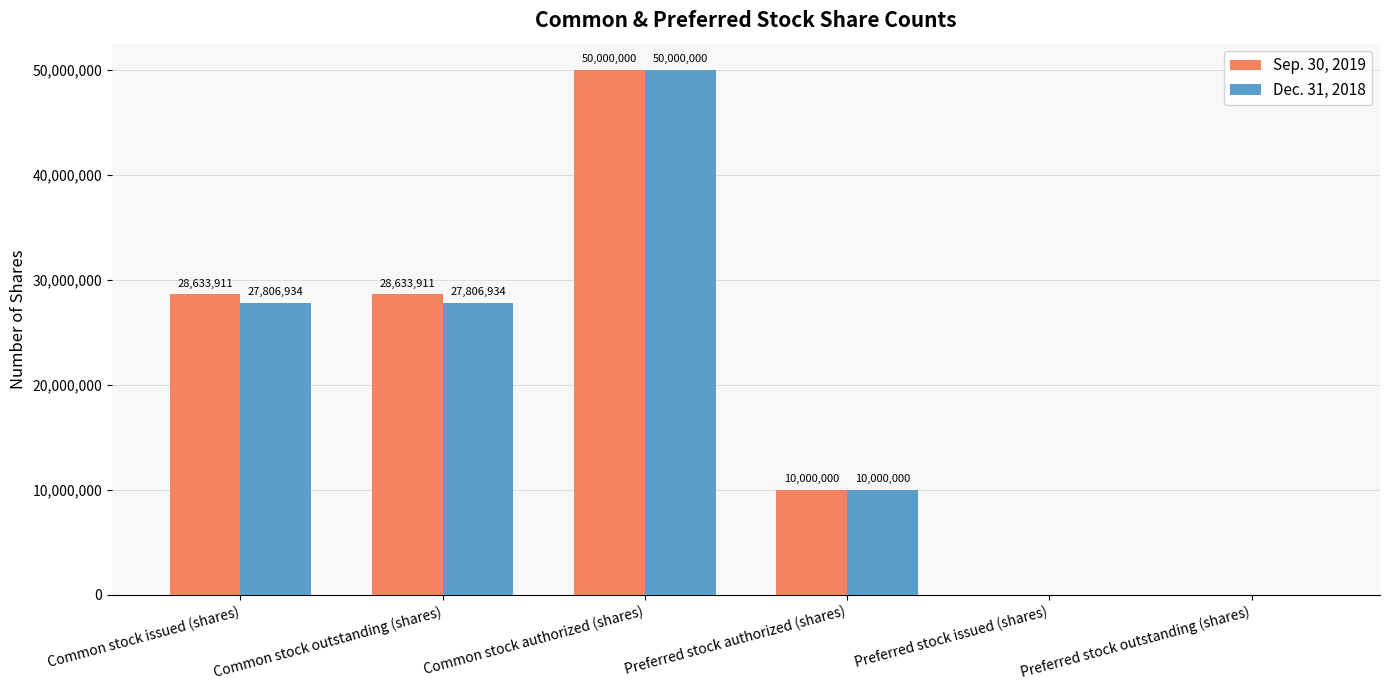

How many data points does each series have?

6